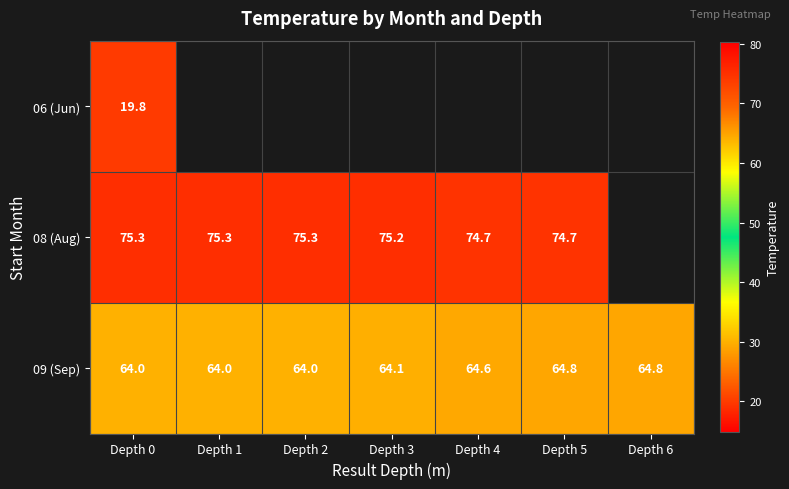

What is the maximum value shown in the chart?

75.3